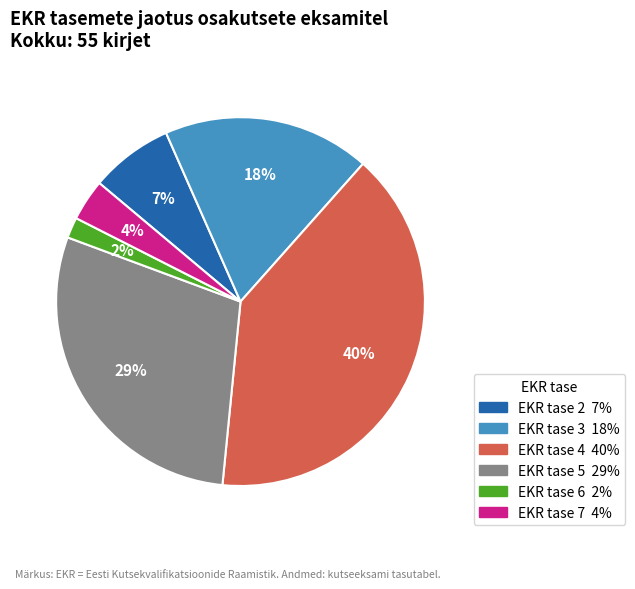

Is there a majority slice in this chart?

No